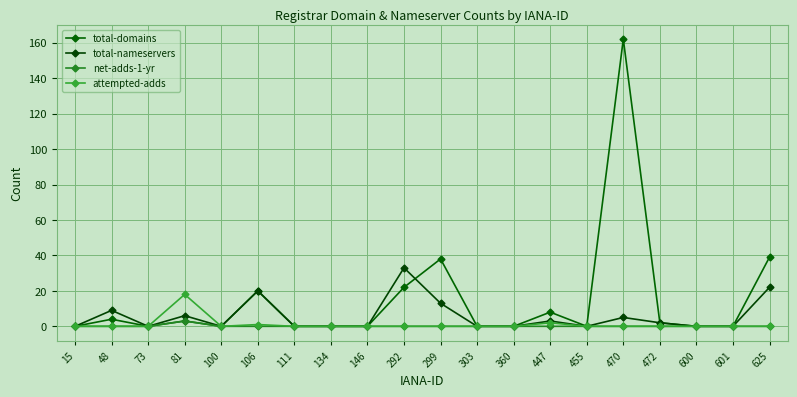

What is the difference between the second highest and second lowest values in the total-nameservers series?

22